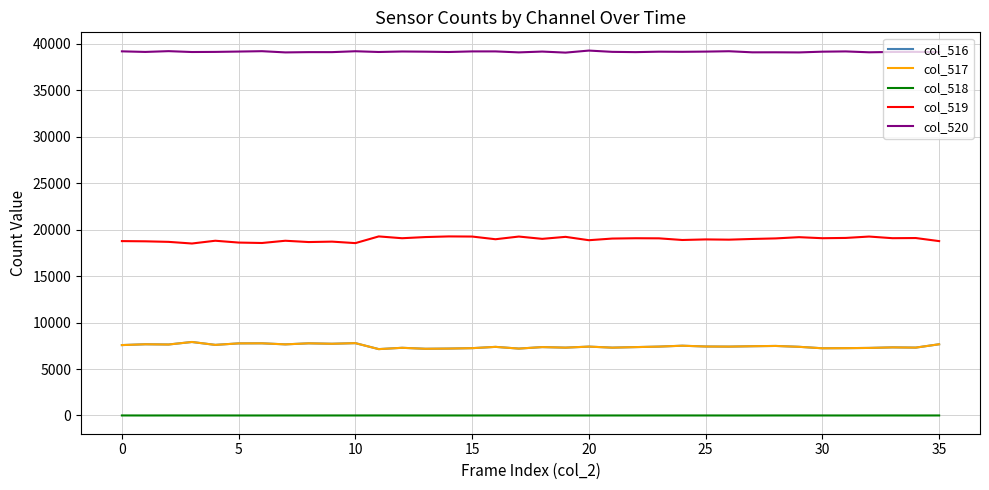

What is the greatest value displayed?

39272